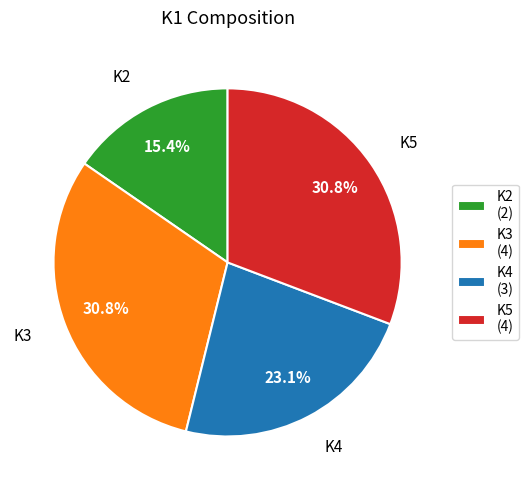

To the nearest percent, what portion does K2 represent?

15%